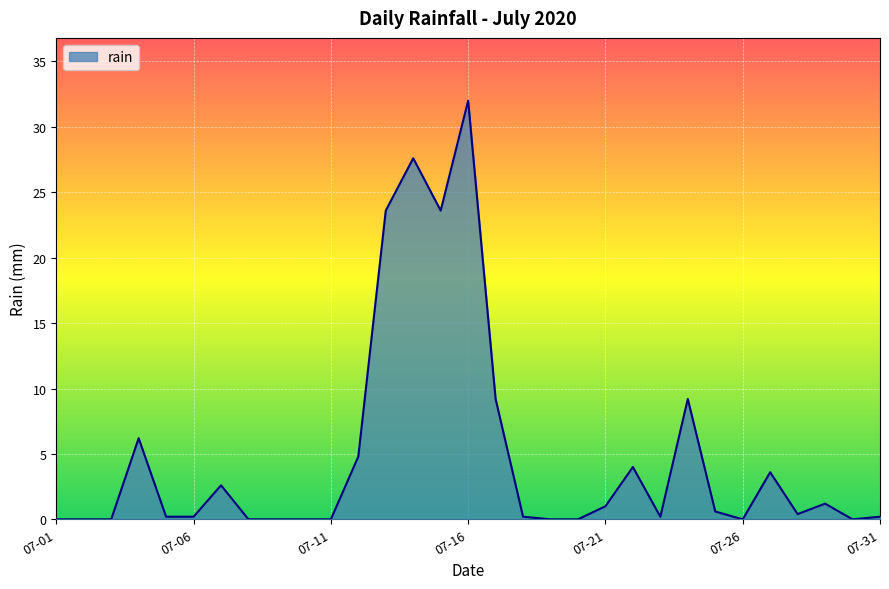

What is the maximum value shown in the chart?

32.0